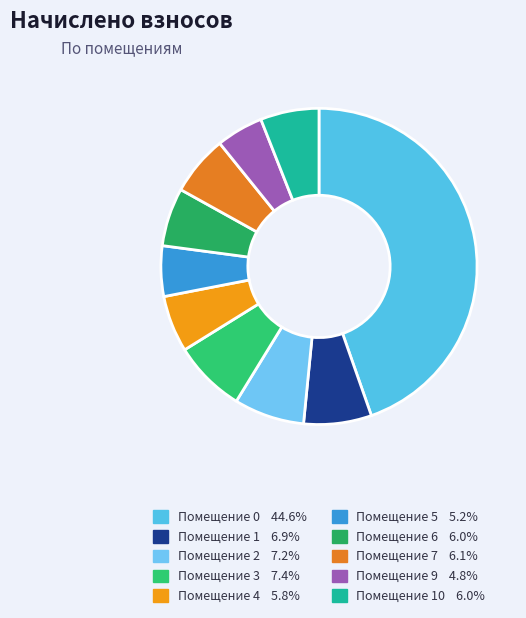

How many slices are in this pie chart?

10